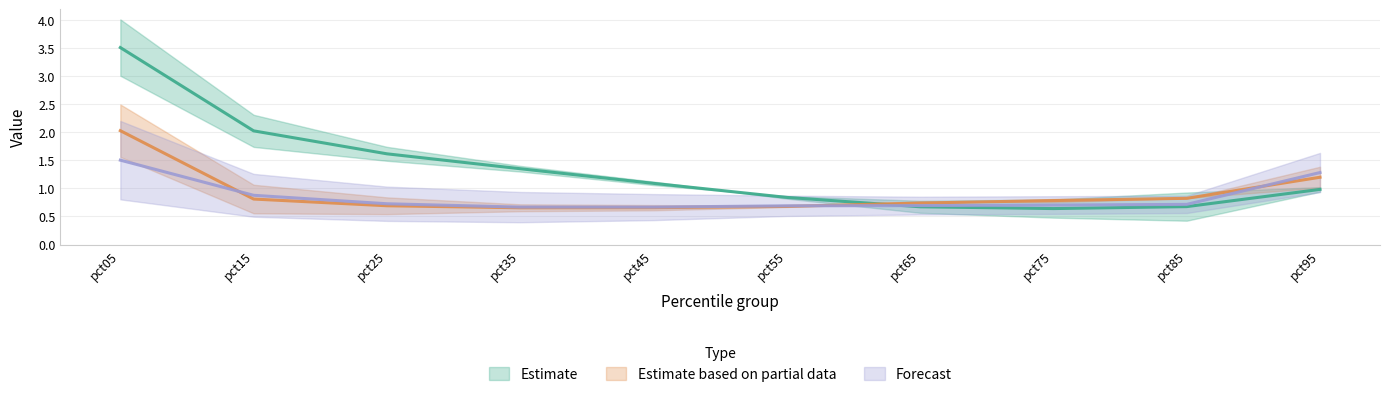

True or false: Jan has a value of 0.6 at pct75.

True